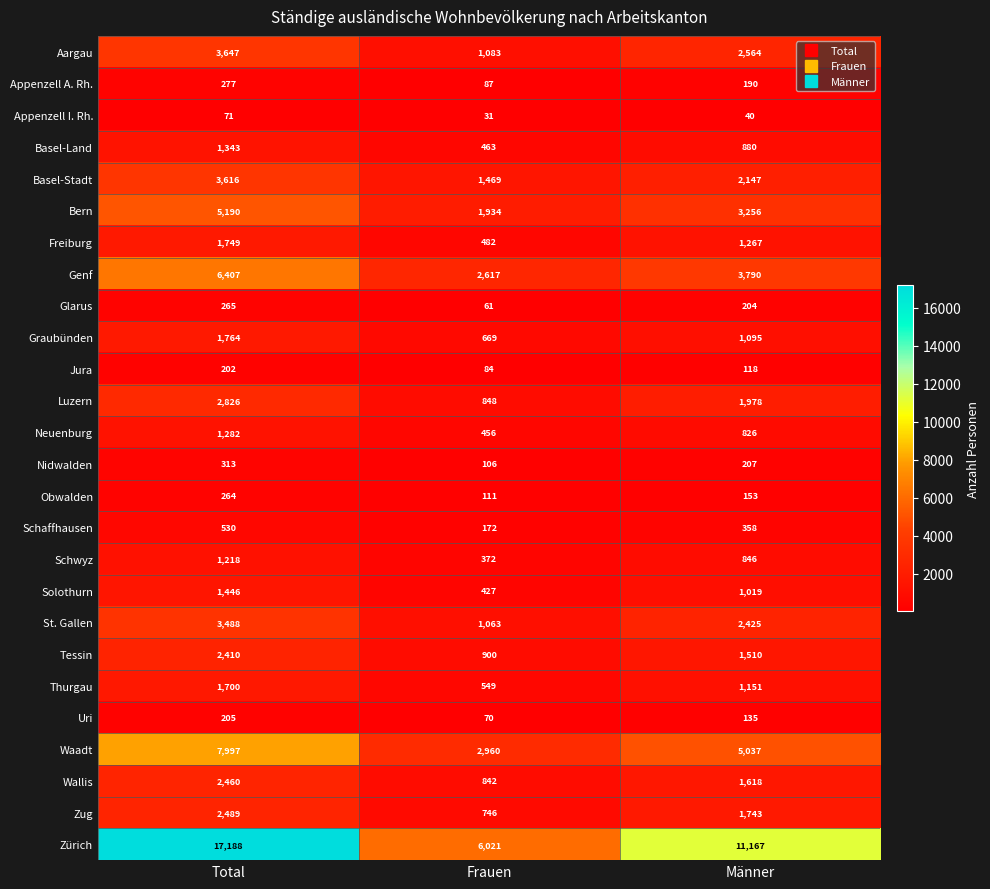

How many distinct data groups are displayed?

26